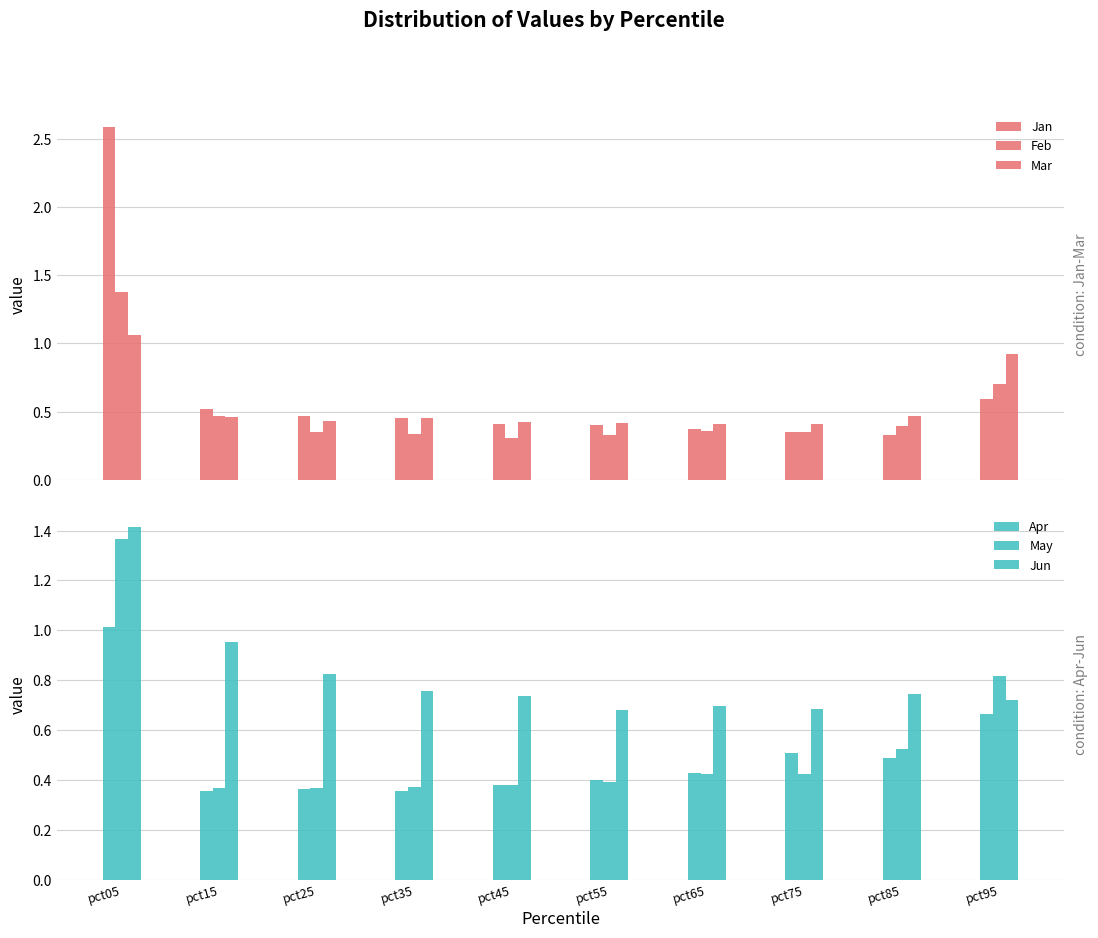

Which series has the largest total across all categories?

Jun